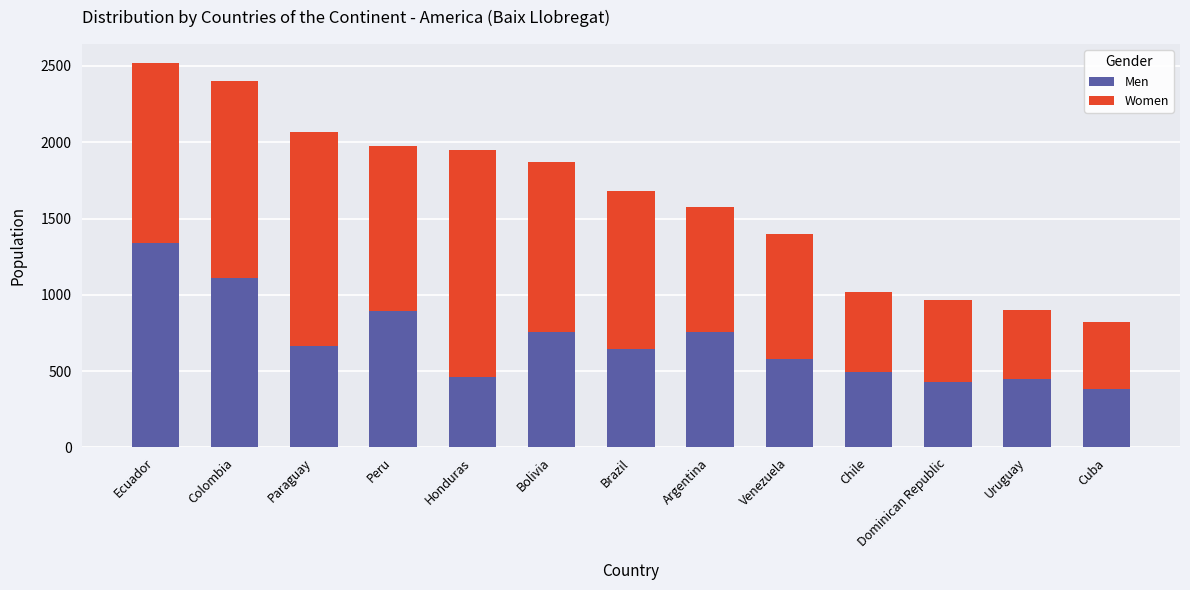

What is the highest value of the Men series?

1340